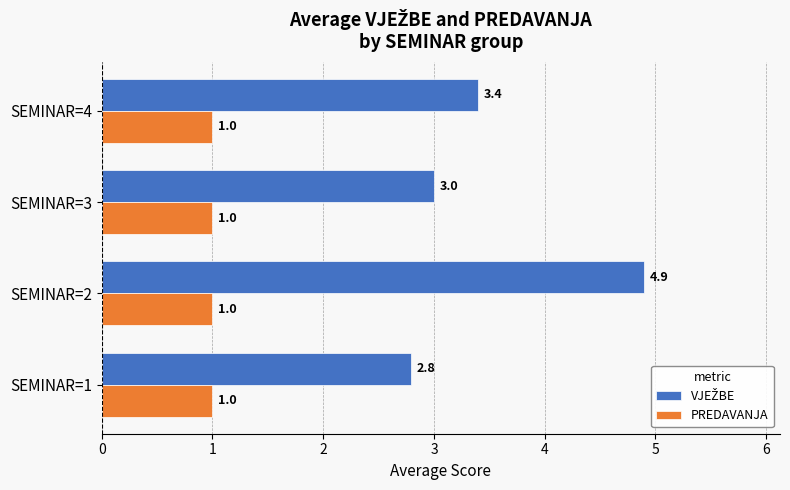

The PREDAVANJA series shows 1.0 at SEMINAR=1. True or false?

True